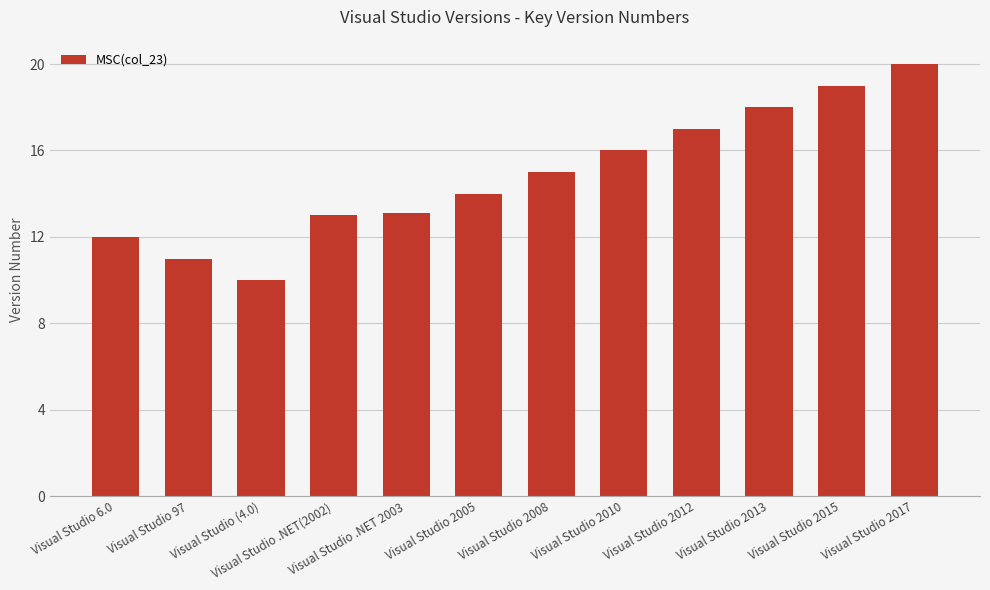

Read the value at Visual Studio 2005.

14.0